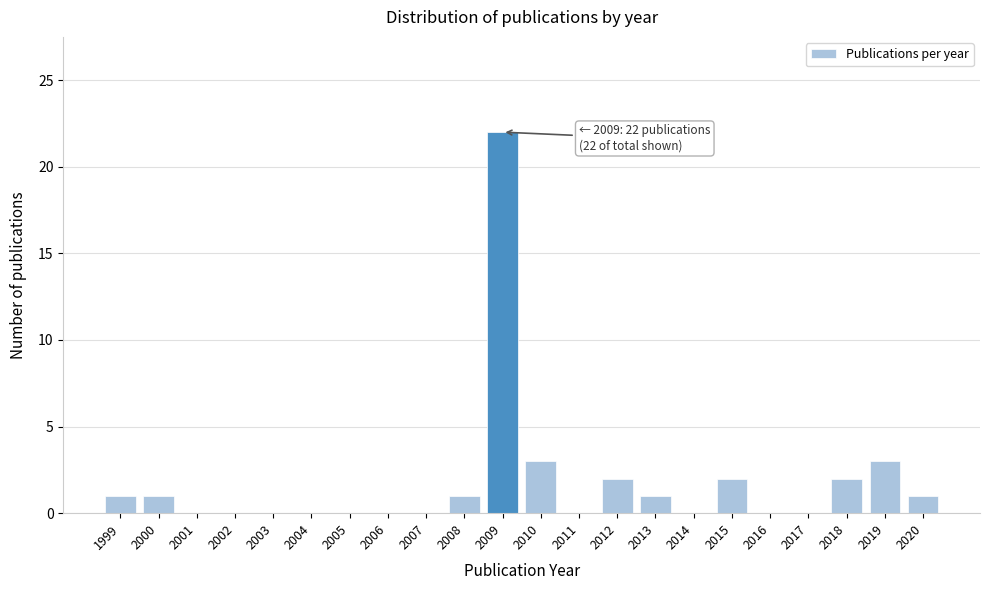

Reading right to left, transcribe all the data shown in this chart.

2020=1	2019=3	2018=2	2017=0	2016=0	2015=2	2014=0	2013=1	2012=2	2011=0	2010=3	2009=22	2008=1	2007=0	2006=0	2005=0	2004=0	2003=0	2002=0	2001=0	2000=1	1999=1